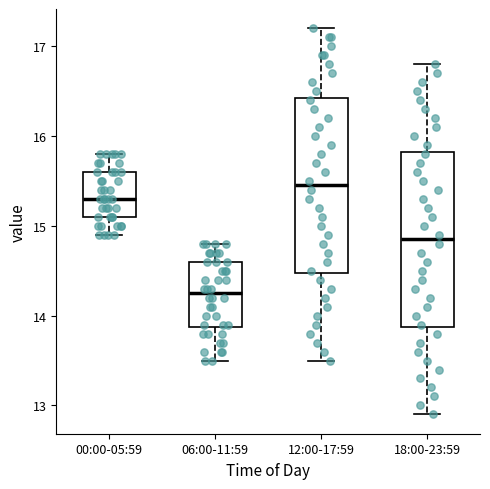

Reading left to right, transcribe this box plot: for each box, give where its median line is, the range the box spans, and where its two whiskers end, as read against the y-axis. The values are not printed on the chart, so give them approximately, as read against the axis.

00:00-05:59: median 15.3, box 15.1 to 15.6, whiskers 14.9 to 15.8
06:00-11:59: median 14.3, box 13.9 to 14.6, whiskers 13.5 to 14.8
12:00-17:59: median 15.5, box 14.5 to 16.4, whiskers 13.5 to 17.2
18:00-23:59: median 14.9, box 13.9 to 15.8, whiskers 12.9 to 16.8